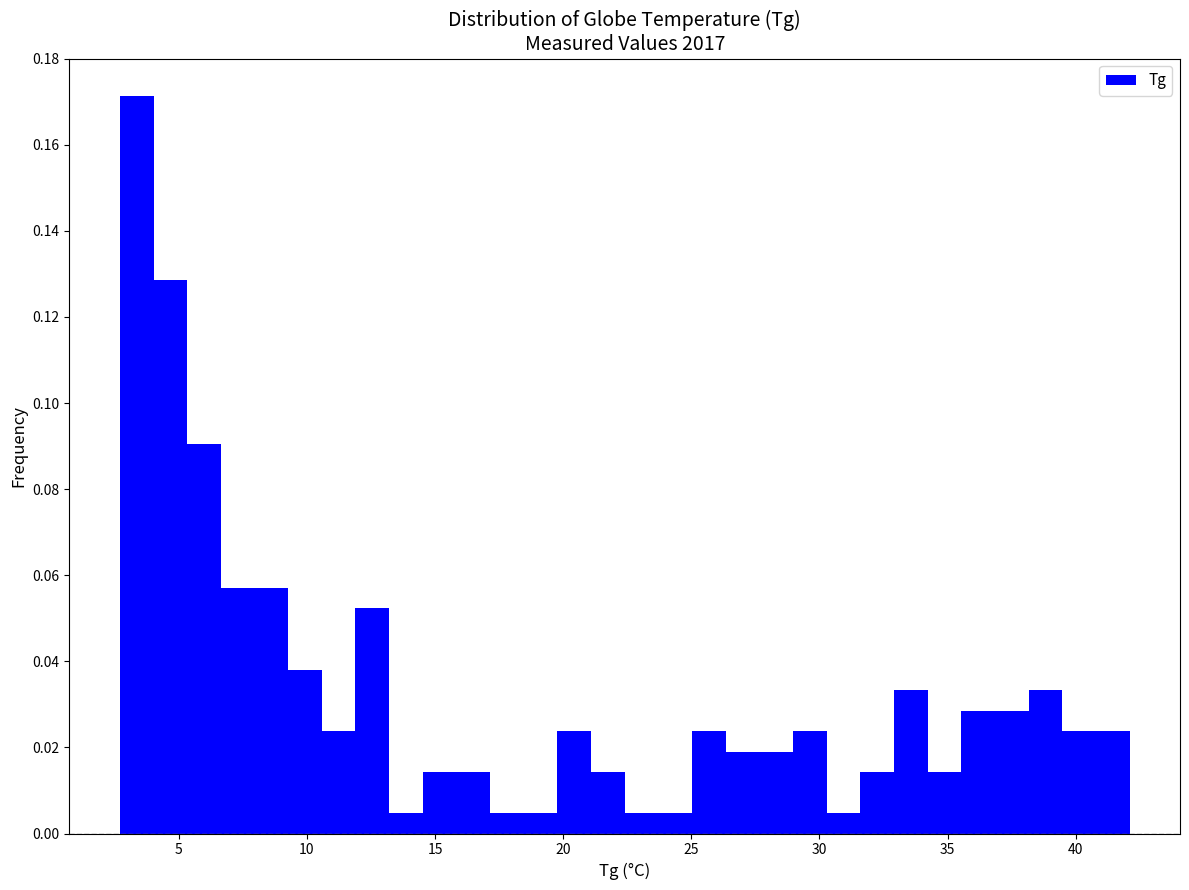

Read against the x-axis, roughly where is the centre of the tallest bar?

3.5